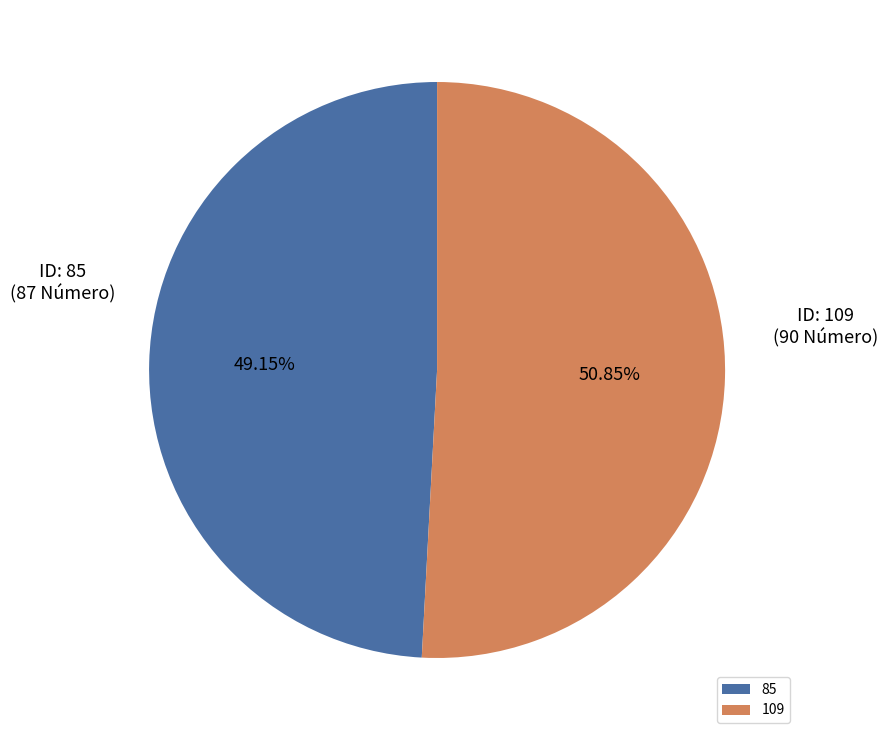

Approximately how many times larger is the value at 109 compared to 85?

1.0